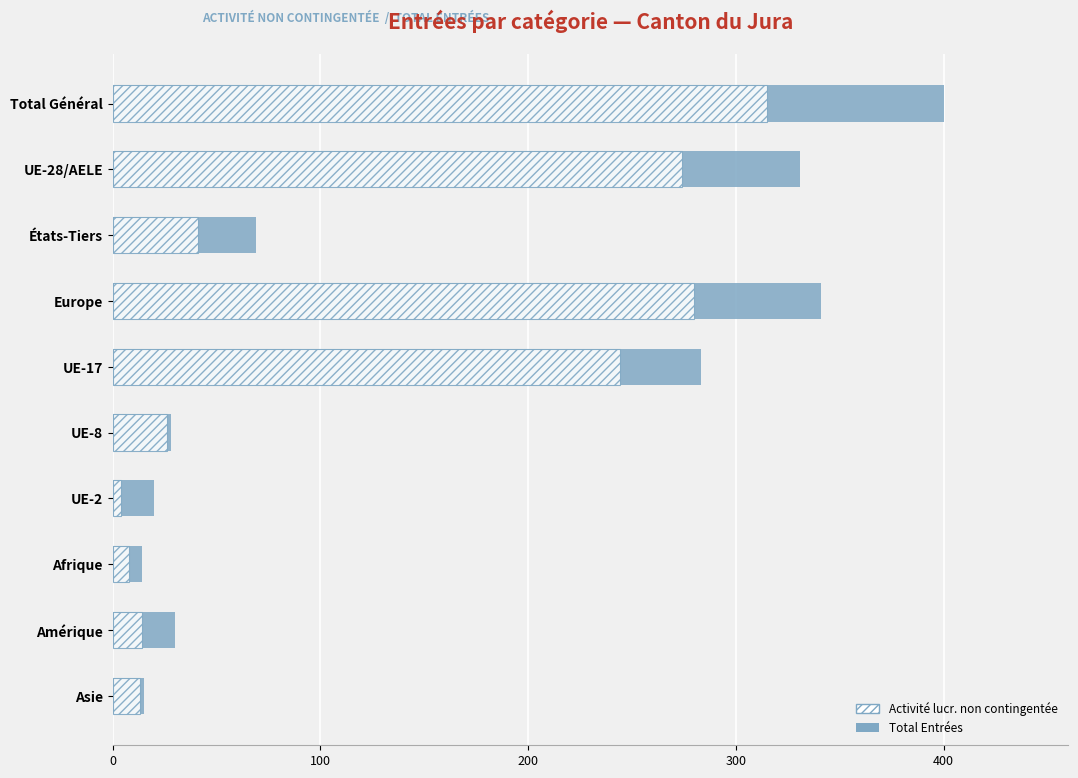

Reading right to left, transcribe all the data shown in this chart.

Total Entrées: 15	30	14	20	28	283	341	69	331	400
Activité lucr. non contingentée: 13	14	8	4	26	244	280	41	274	315